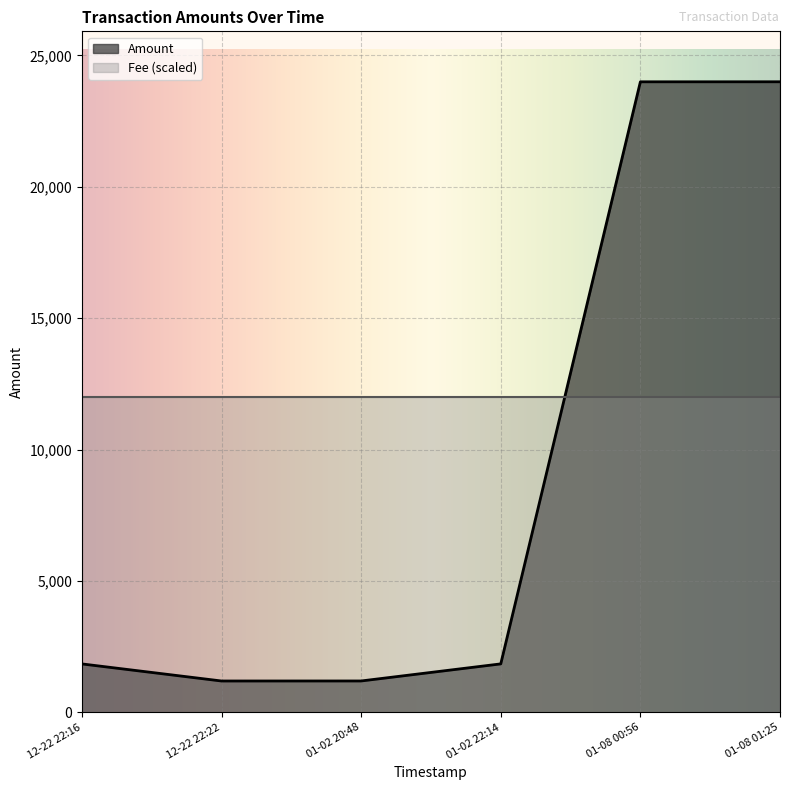

How many interior local valleys (lower than both neighbors) does the data have?

1